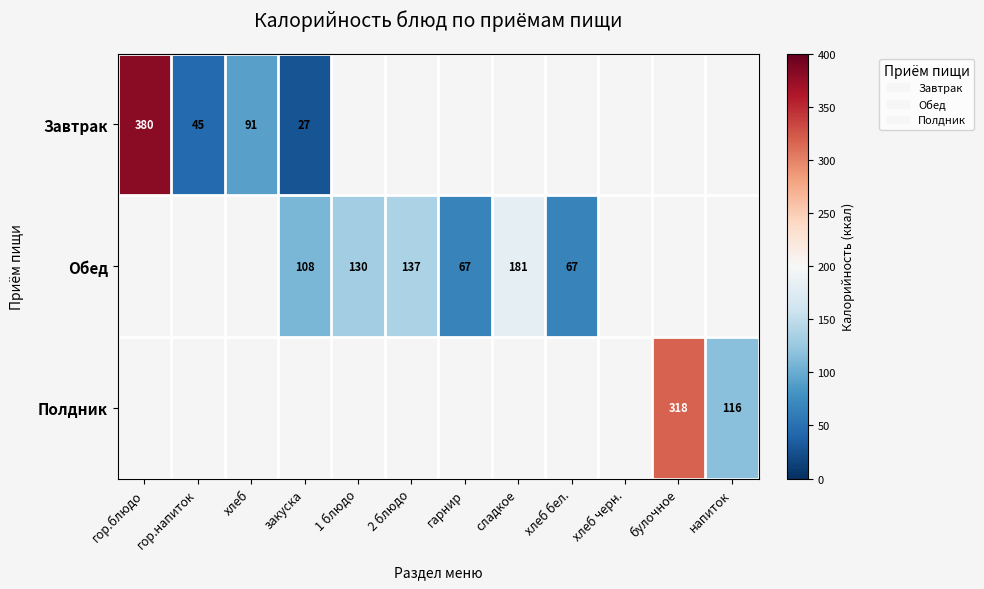

The value of Обед at сладкое is 74. True or false?

False